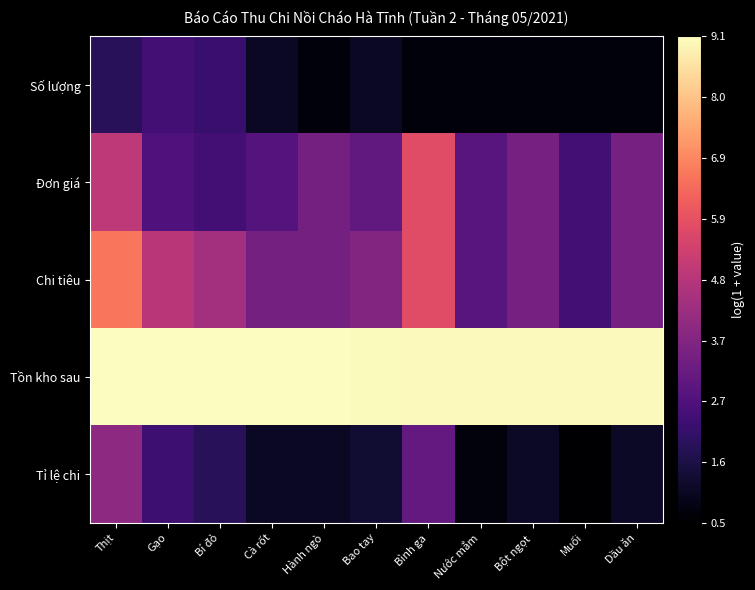

Reading right to left, list all the values displayed in this chart.

Số lượng: Dầu ăn=0.7	Muối=0.7	Bột ngọt=0.7	Nước mắm=0.7	Bình ga=0.7	Bao tay=1.1	Hành ngò=0.7	Cà rốt=1.1	Bí đỏ=2.2	Gạo=2.4	Thịt=1.9
Đơn giá: Dầu ăn=3.5	Muối=2.4	Bột ngọt=3.5	Nước mắm=2.8	Bình ga=5.7	Bao tay=3.0	Hành ngò=3.4	Cà rốt=2.8	Bí đỏ=2.4	Gạo=2.6	Thịt=4.9
Chi tiêu: Dầu ăn=3.5	Muối=2.4	Bột ngọt=3.5	Nước mắm=2.8	Bình ga=5.7	Bao tay=3.7	Hành ngò=3.4	Cà rốt=3.4	Bí đỏ=4.4	Gạo=4.9	Thịt=6.6
Tồn kho sau: Dầu ăn=9.0	Muối=9.0	Bột ngọt=9.0	Nước mắm=9.0	Bình ga=9.0	Bao tay=9.0	Hành ngò=9.0	Cà rốt=9.0	Bí đỏ=9.0	Gạo=9.1	Thịt=9.1
Tỉ lệ chi: Dầu ăn=1.1	Muối=0.5	Bột ngọt=1.1	Nước mắm=0.7	Bình ga=3.1	Bao tay=1.3	Hành ngò=1.1	Cà rốt=1.1	Bí đỏ=1.9	Gạo=2.3	Thịt=4.0